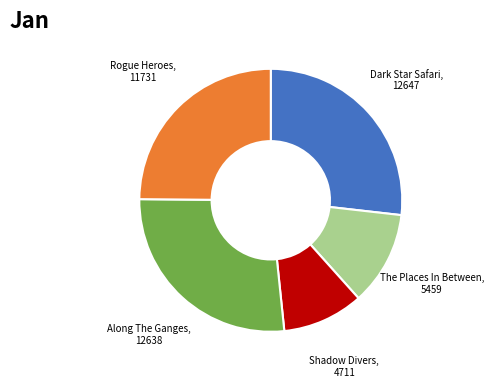

Does any single category account for the majority?

No